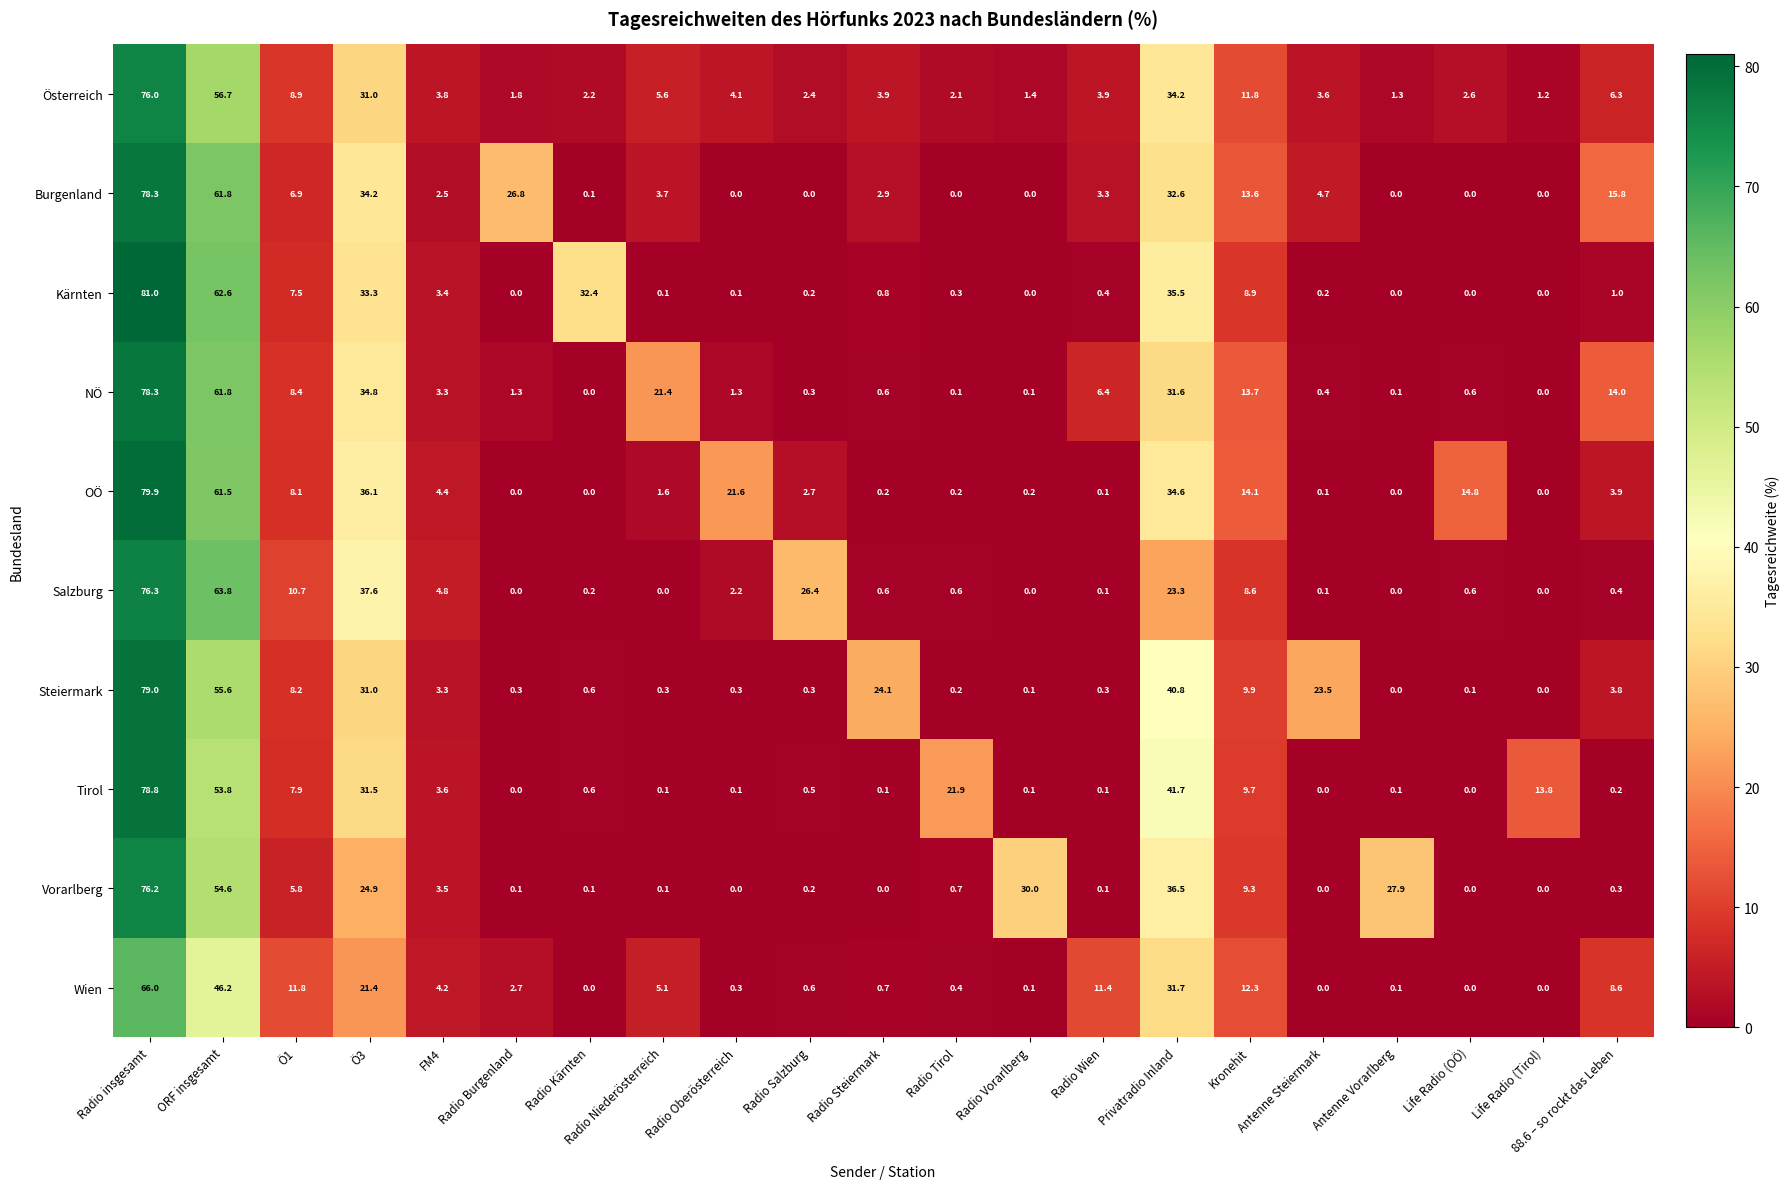

What is the difference between the maximum and minimum values in the OÖ series?

79.9